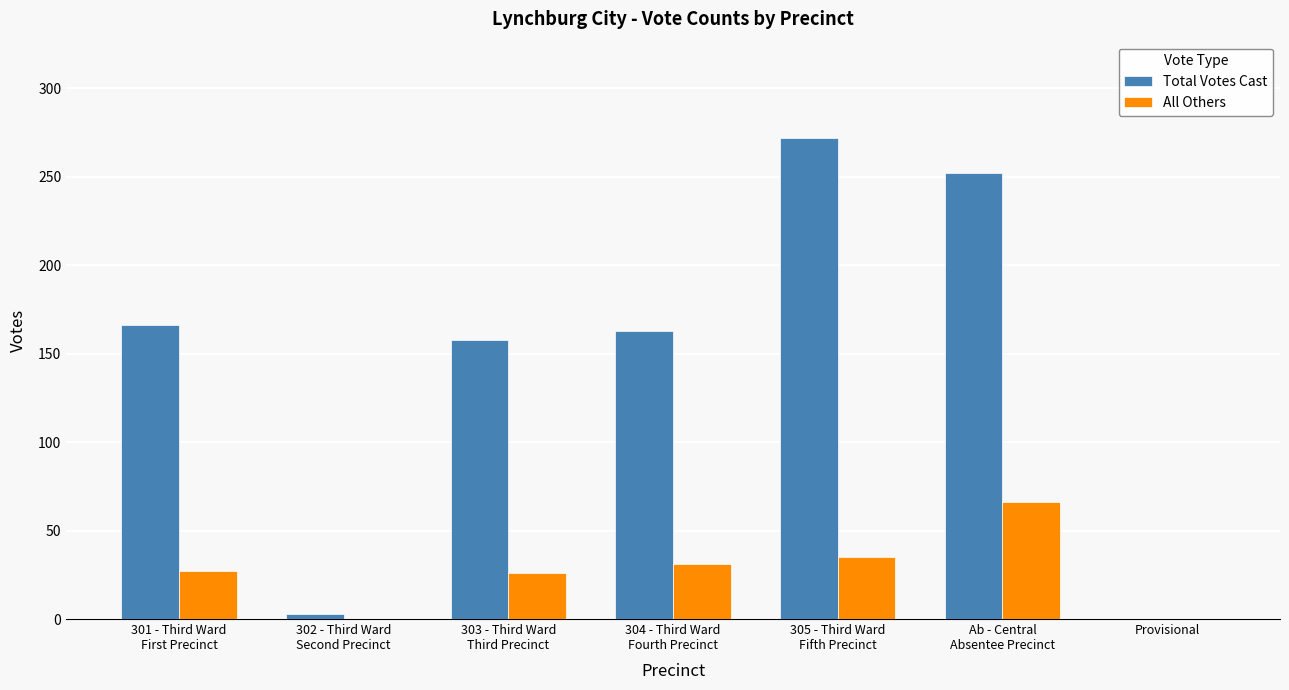

Which series has the largest total across all categories?

Total Votes Cast